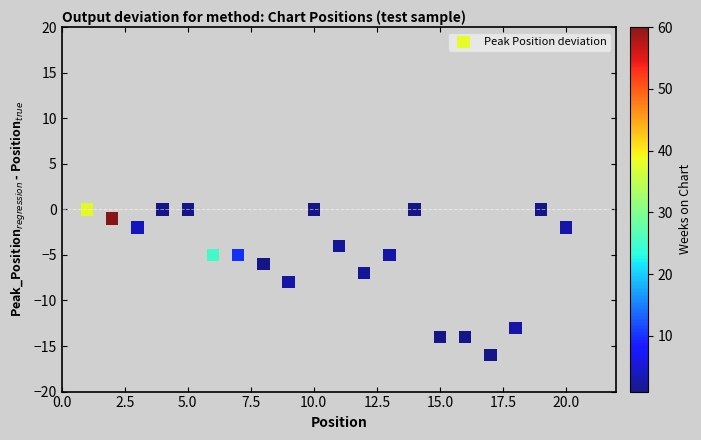

What is the range of X values (max minus min)?

19